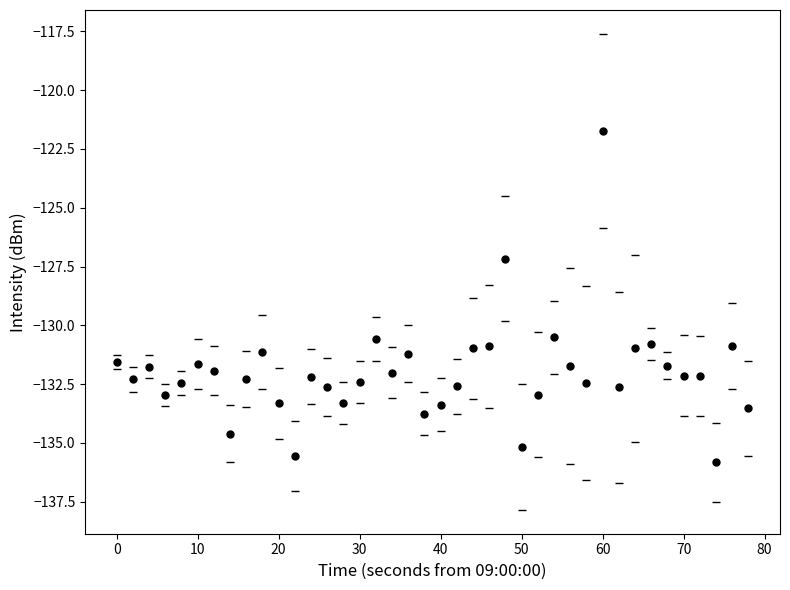

What is the value of the 33rd point from the left?

-131.0